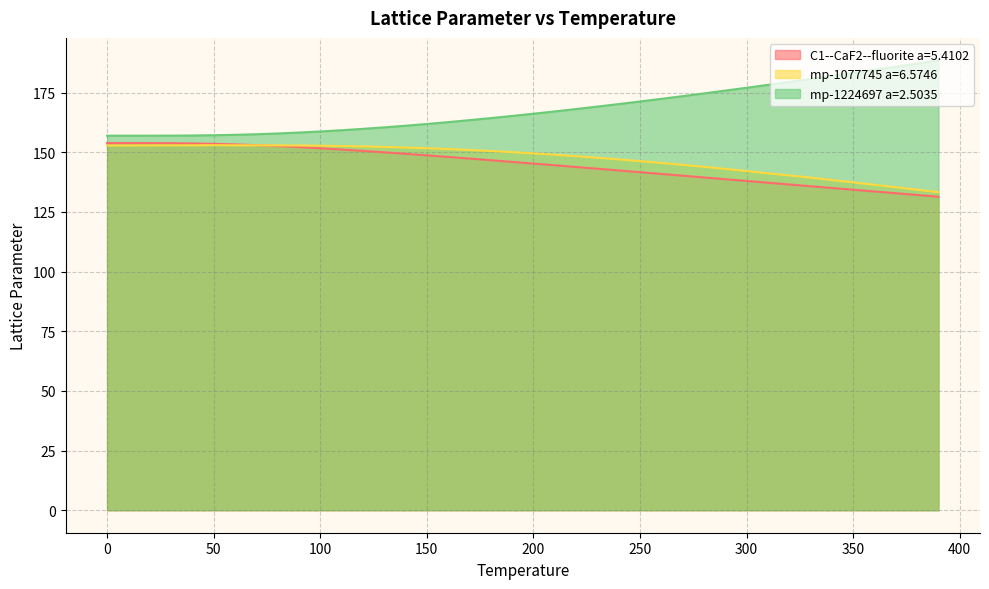

The mp-1224697 a=2.5035 series shows 164.3 at 180.0. True or false?

True